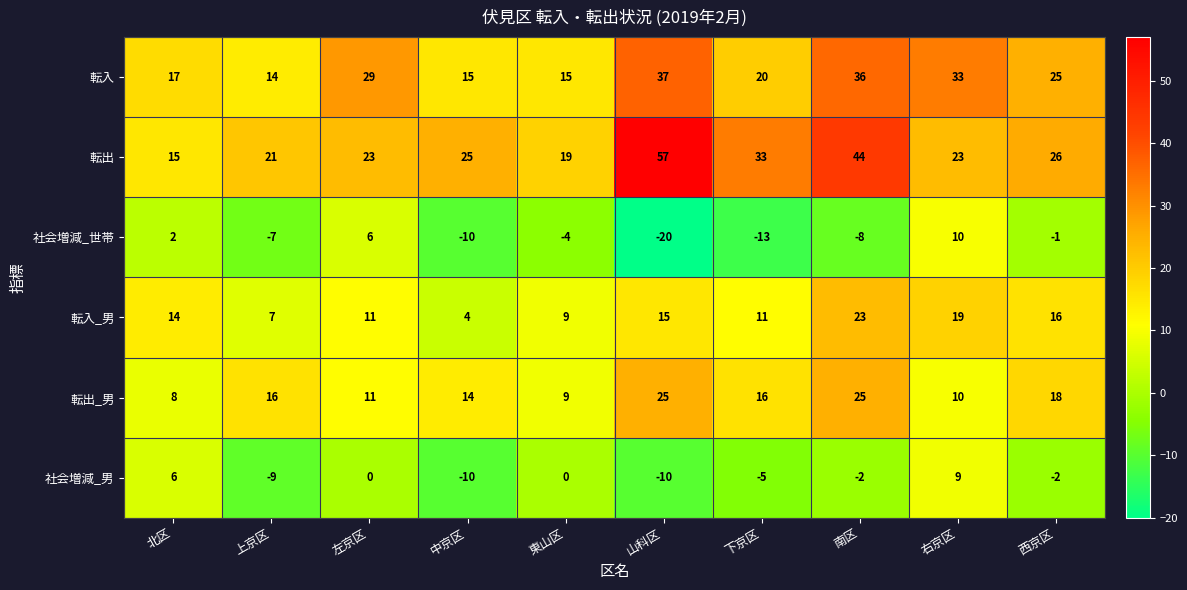

At which label does 転入_男 reach its minimum?

中京区